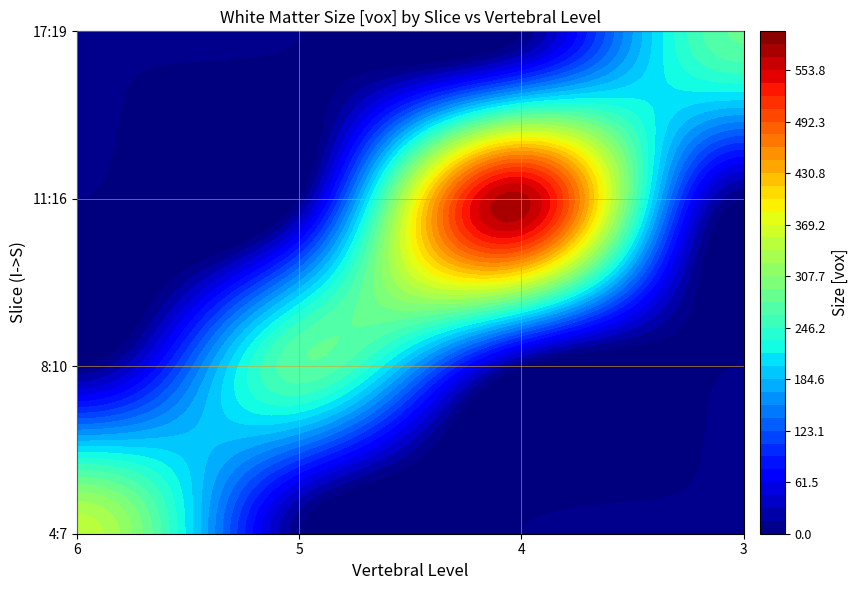

How many positive values does the 11:16 series have?

1